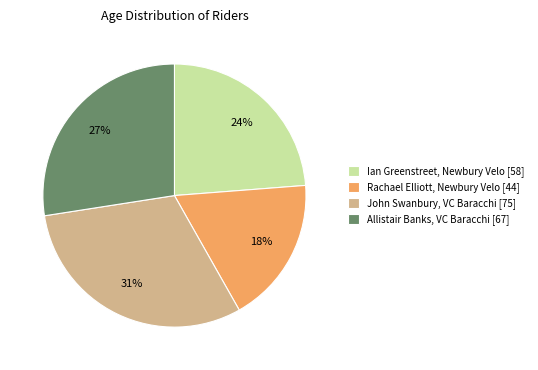

What percentage is the Ian Greenstreet, Newbury Velo [58] slice, to the nearest percent?

24%